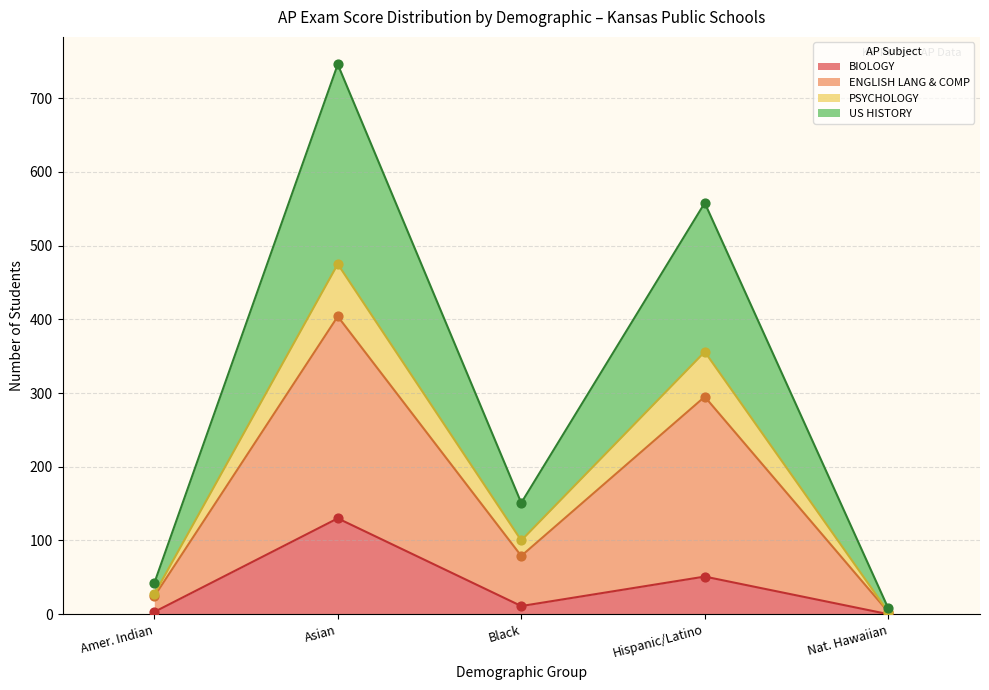

Is the value of ENGLISH LANG at American Indian/Alaska Native greater than the value of US HISTORY at Hispanic/Latino?

No